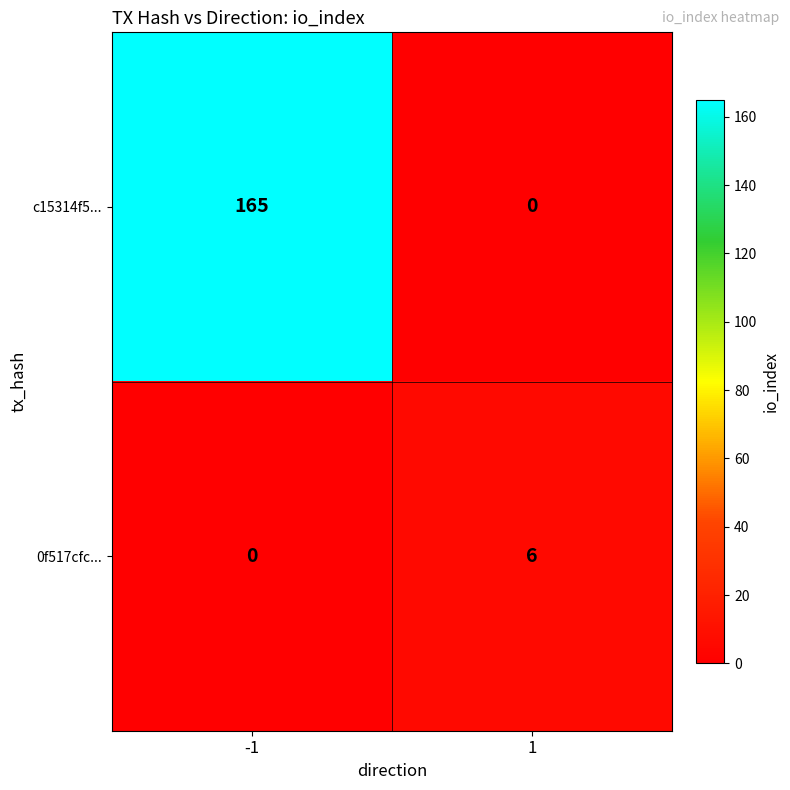

What is the total value across all series at -1?

165